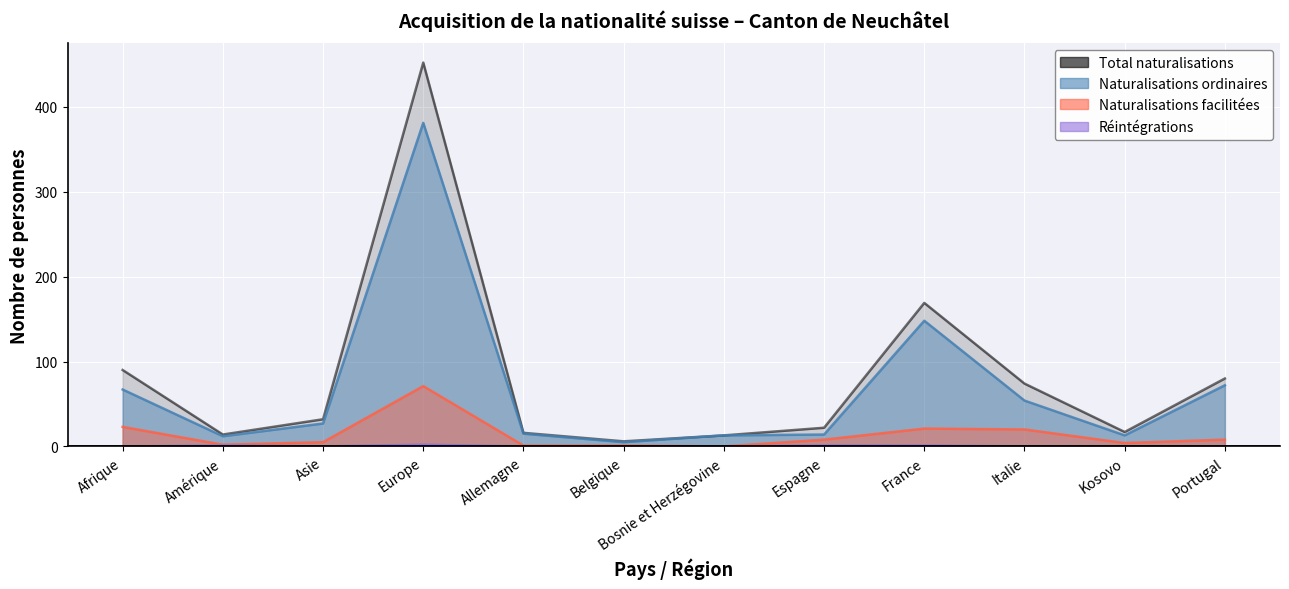

Reading left to right, what are all the values shown in this chart?

Total naturalisations: 90	14	32	452	16	6	13	22	169	74	17	80
Naturalisations ordinaires: 67	12	27	381	15	5	13	14	148	54	13	72
Naturalisations facilitées: 23	2	5	71	1	1	0	8	21	20	4	8
Réintégrations: 0	1	0	2	0	0	0	1	1	0	0	0